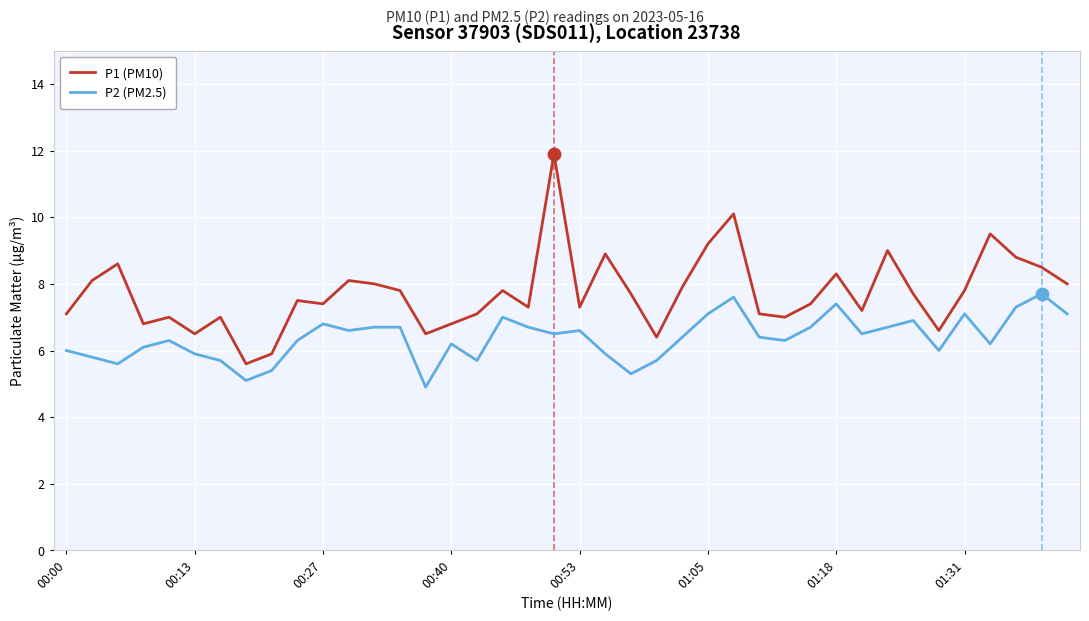

Which series has the widest spread of values?

P1 (PM10)